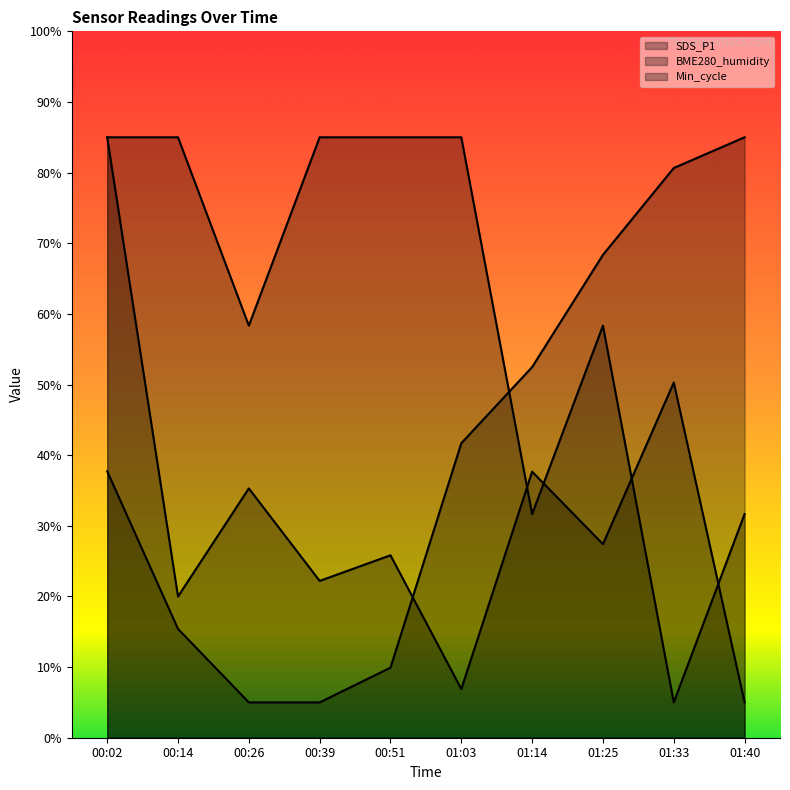

Which series has the largest total across all categories?

Min_cycle